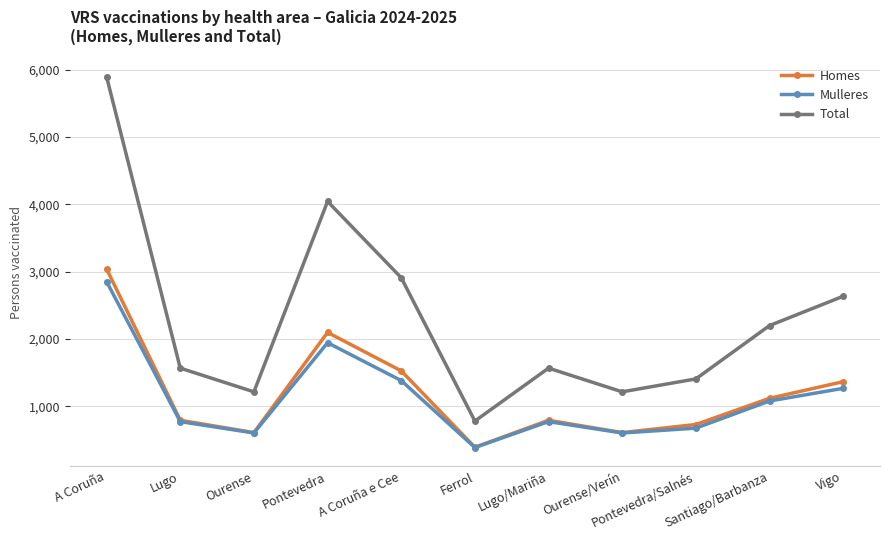

Which series changed the most between A Coruña e Cee and Ourense/Verín?

Total